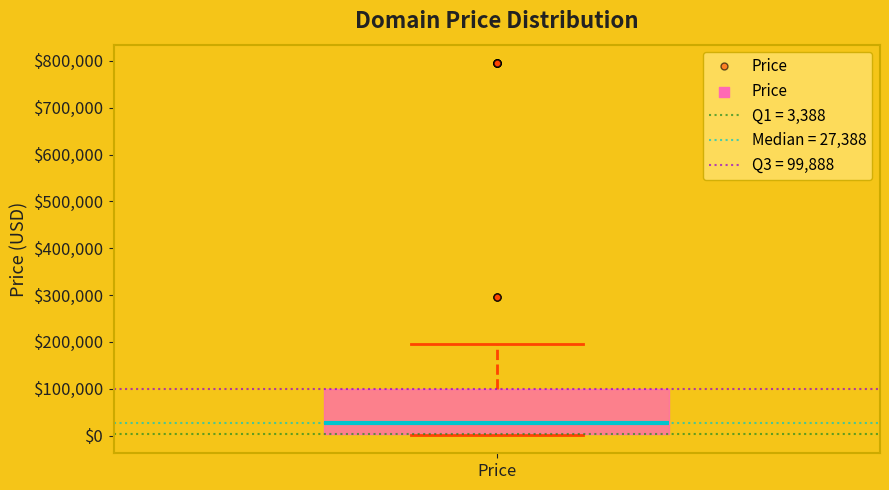

Transcribe this box plot: give where the median line is, the range the box spans, and where the two whiskers end, as read against the y-axis. The values are not printed on the chart, so give them approximately, as read against the axis.

median 30000, box 0 to 100000, whiskers 0 to 190000